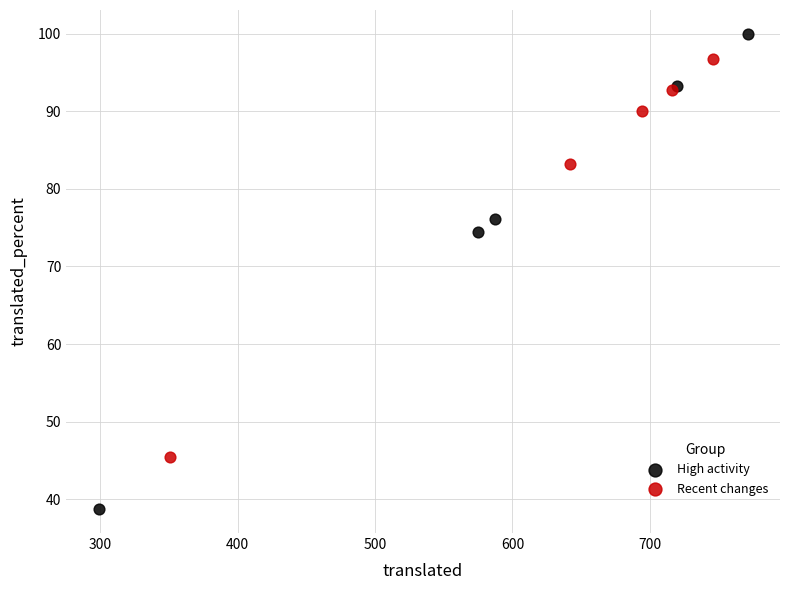

Which series contains the highest Y value?

High activity